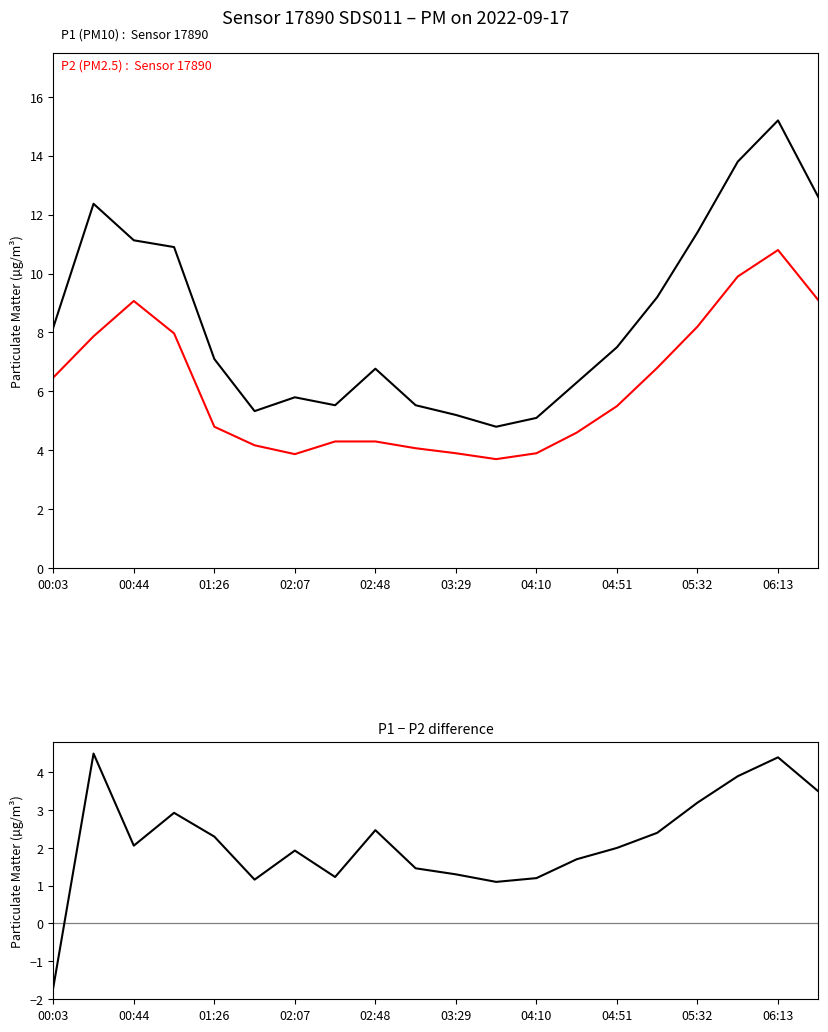

Which series has the widest spread of values?

P1 (PM10)